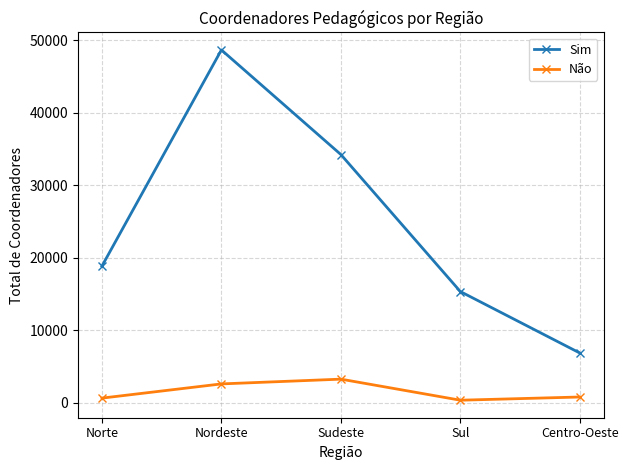

How many series are shown in this chart?

2